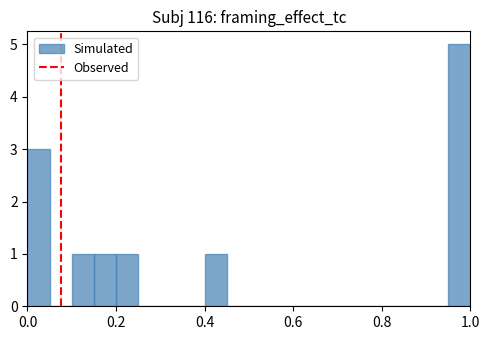

Around what value on the x-axis is the tallest bar? Give the approximate position of its centre, as read against the axis.

0.98